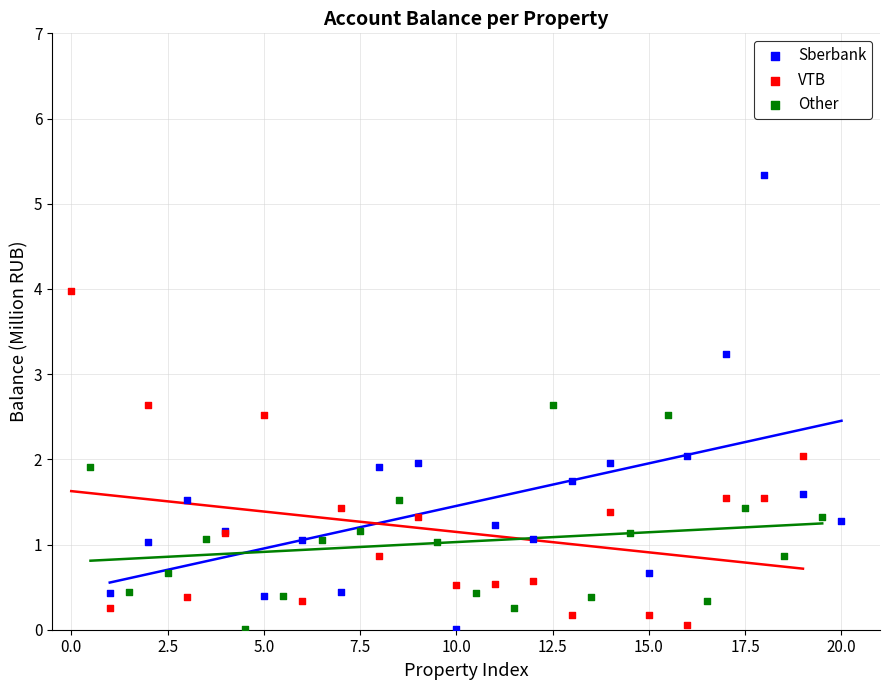

What are all the series names shown in the legend?

Sberbank, VTB, Other